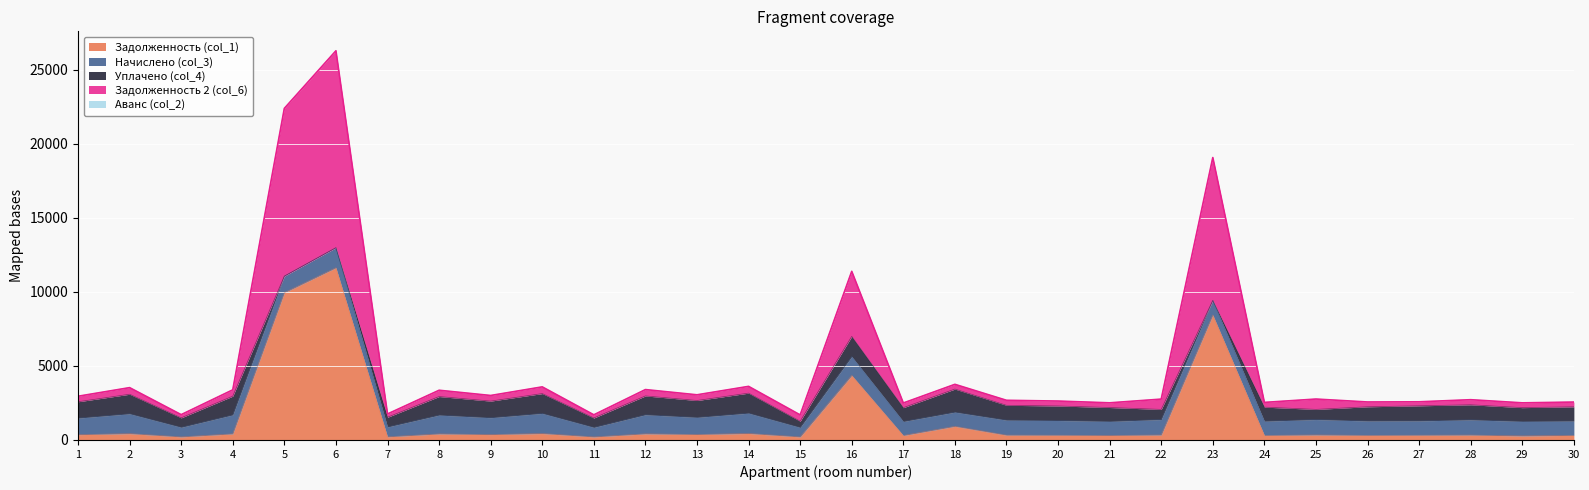

Which series changed the most between 5 and 23?

Задолженность 2 (col_6)